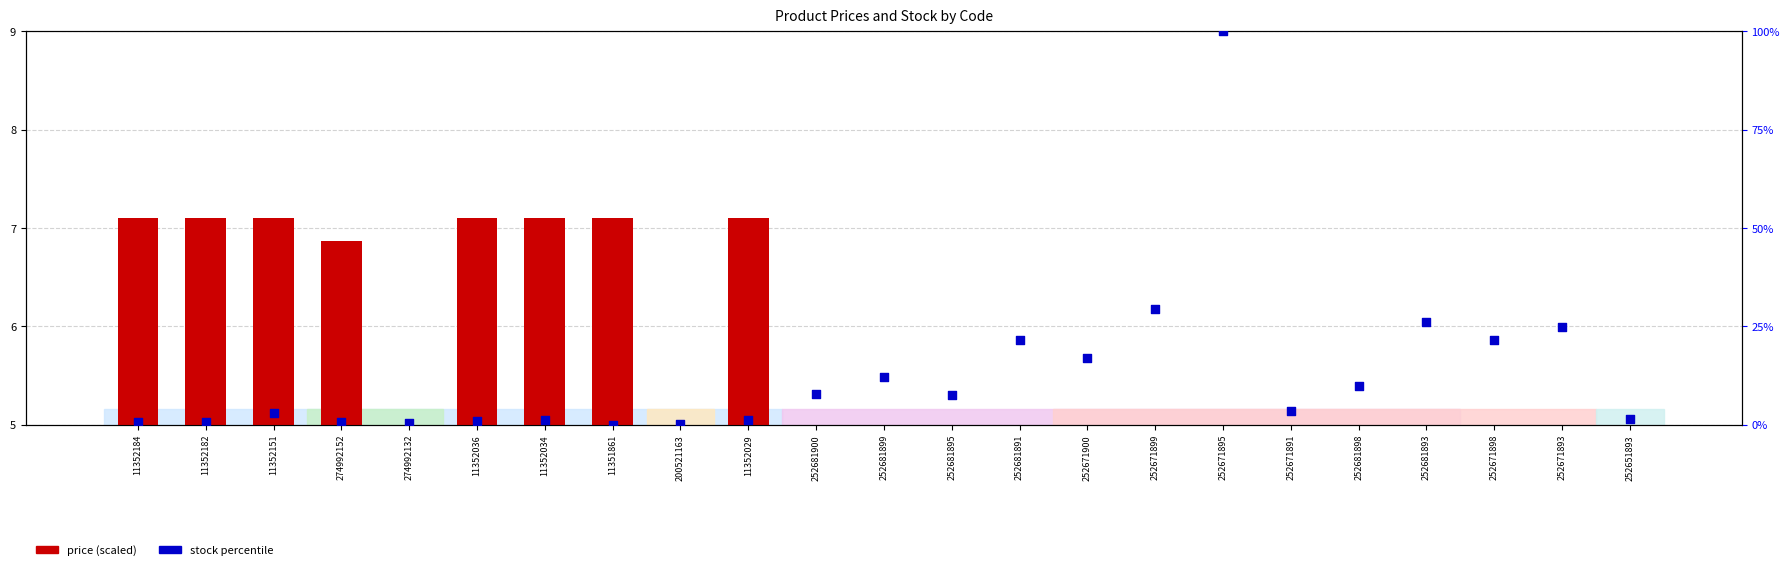

What is the total value across all series at 252651893?

4.8